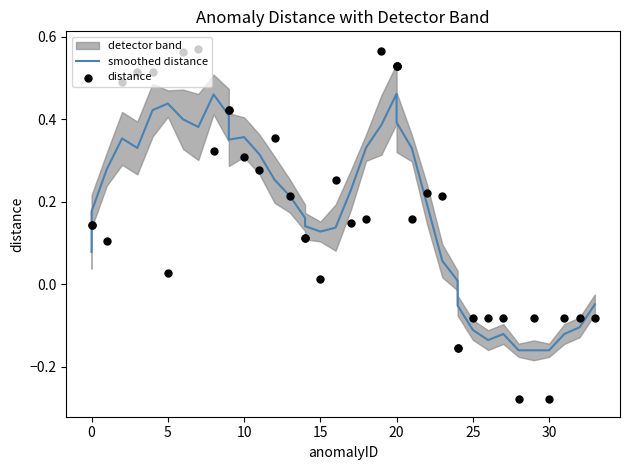

Which series has the largest total across all categories?

distance